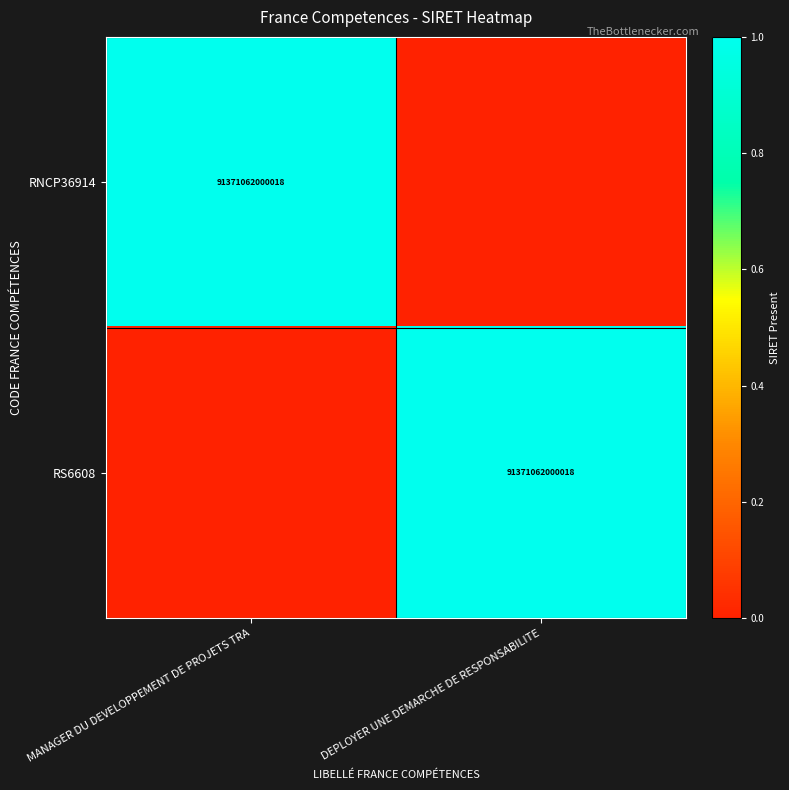

The value of RNCP36914 at MANAGER DU DEVELOPPEMENT DE PROJETS TRA is 61470840933955. True or false?

False